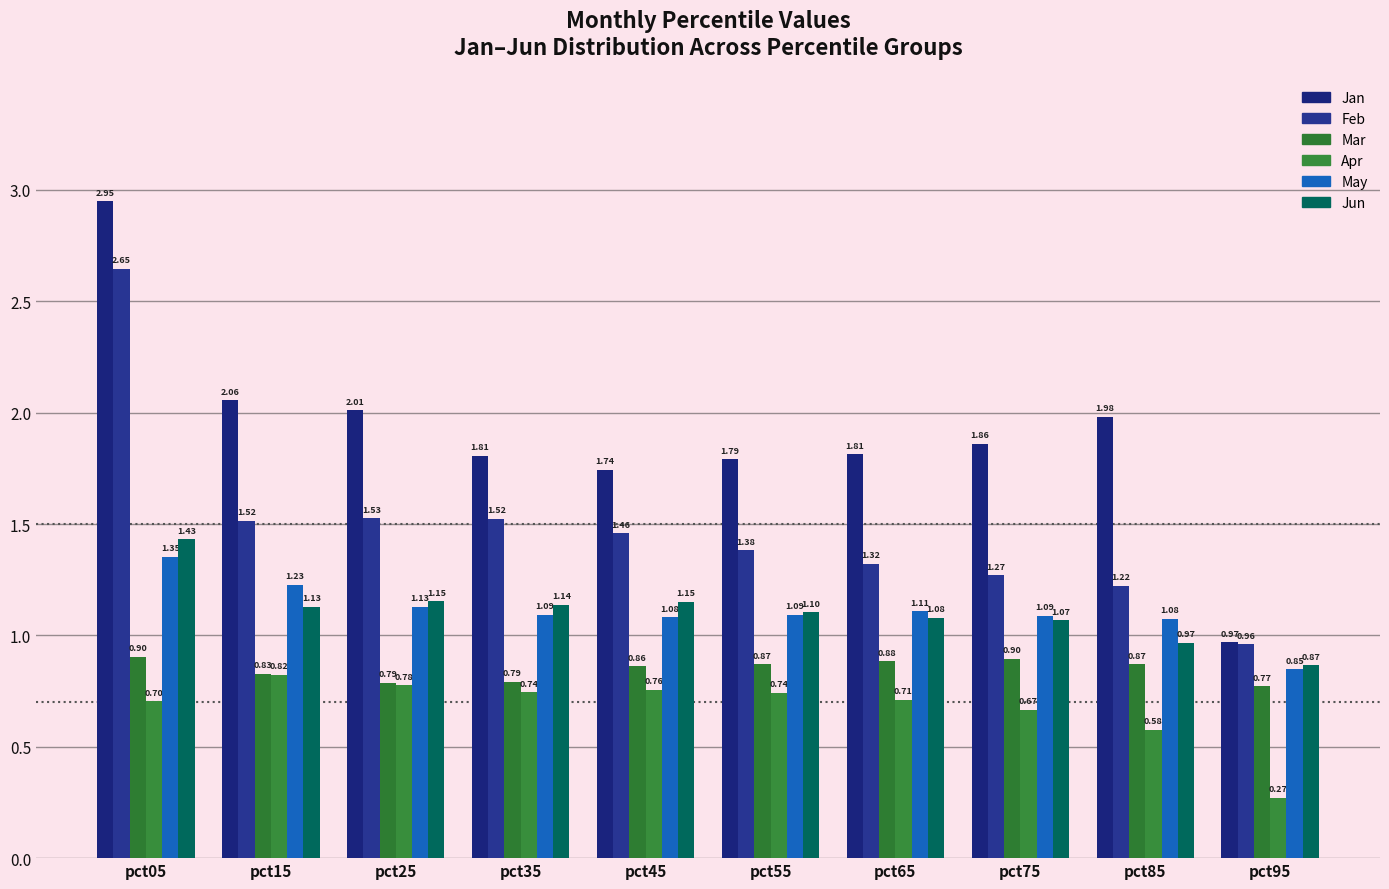

Is the value of Jan at pct15 greater than the value of Feb at pct35?

Yes